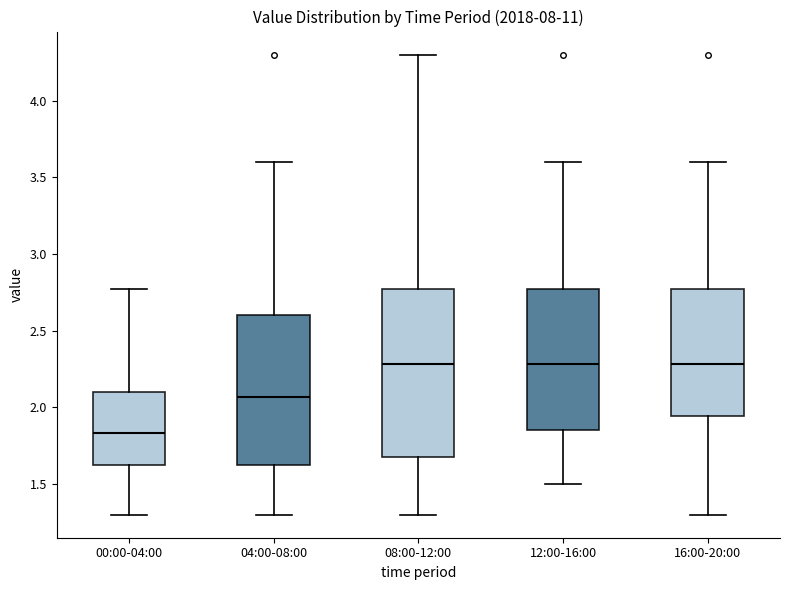

Comparing the boxes themselves (not the whiskers), which one is the tallest?

08:00-12:00